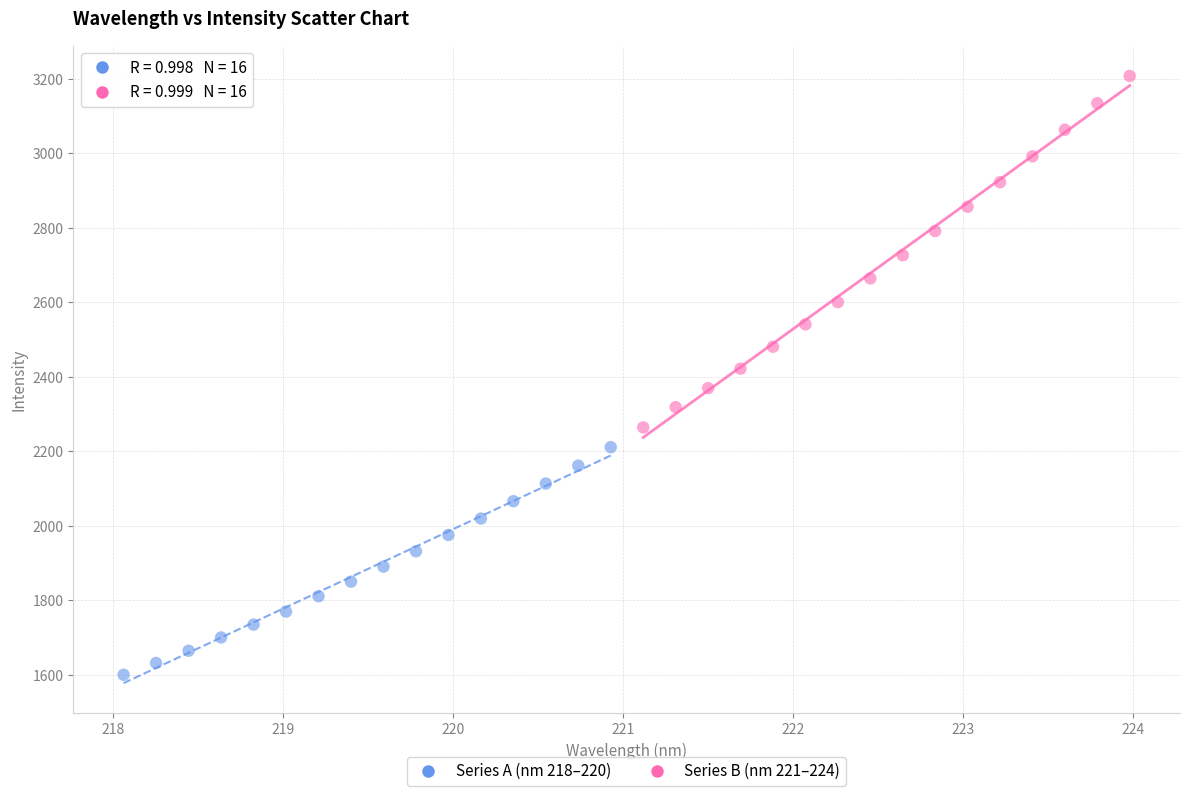

What are all the series names shown in the legend?

Series A (nm 218–220), Series B (nm 221–224)